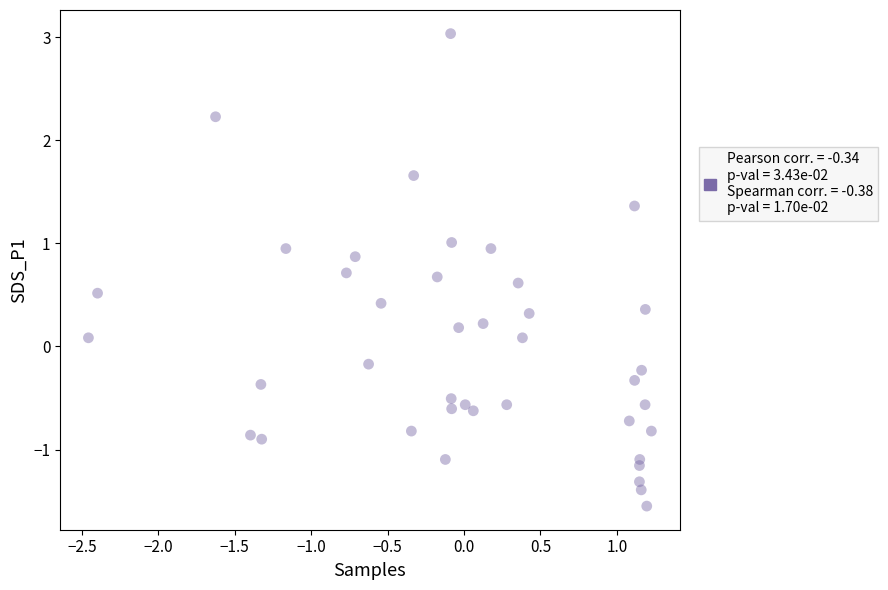

What is the range of X values (max minus min)?

3.7